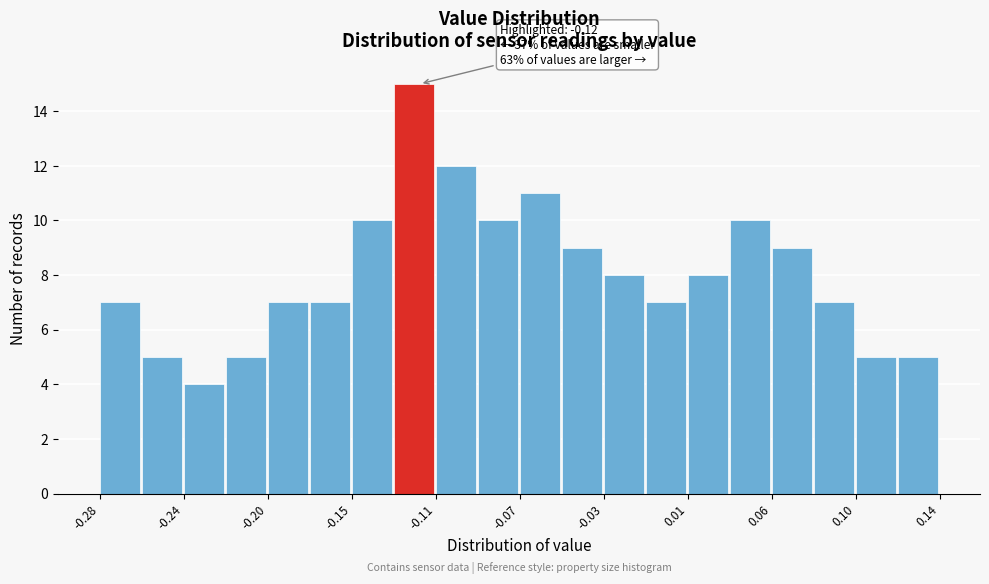

Which range on the x-axis has the tallest bar?

-0.133 to -0.112